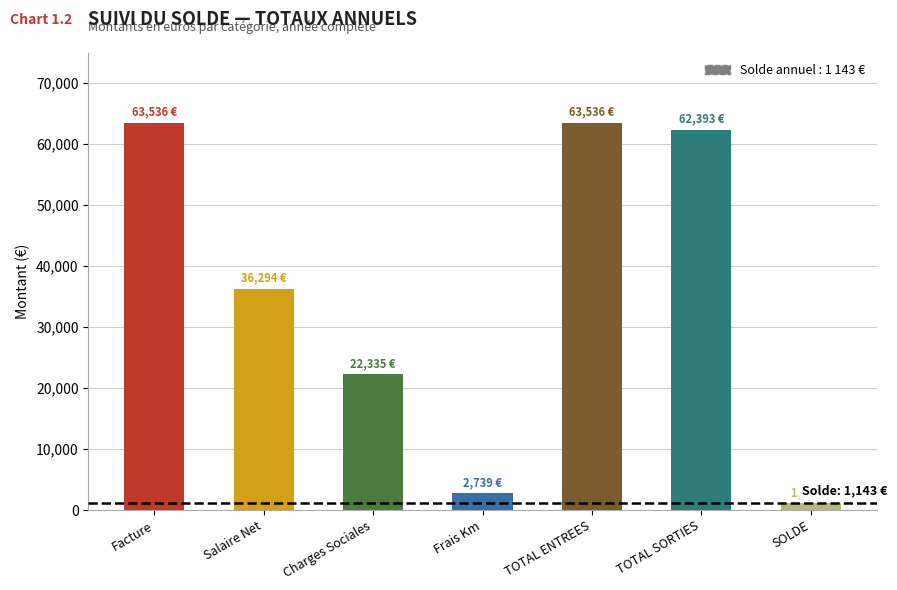

The value at Facture is 63536.0. True or false?

True